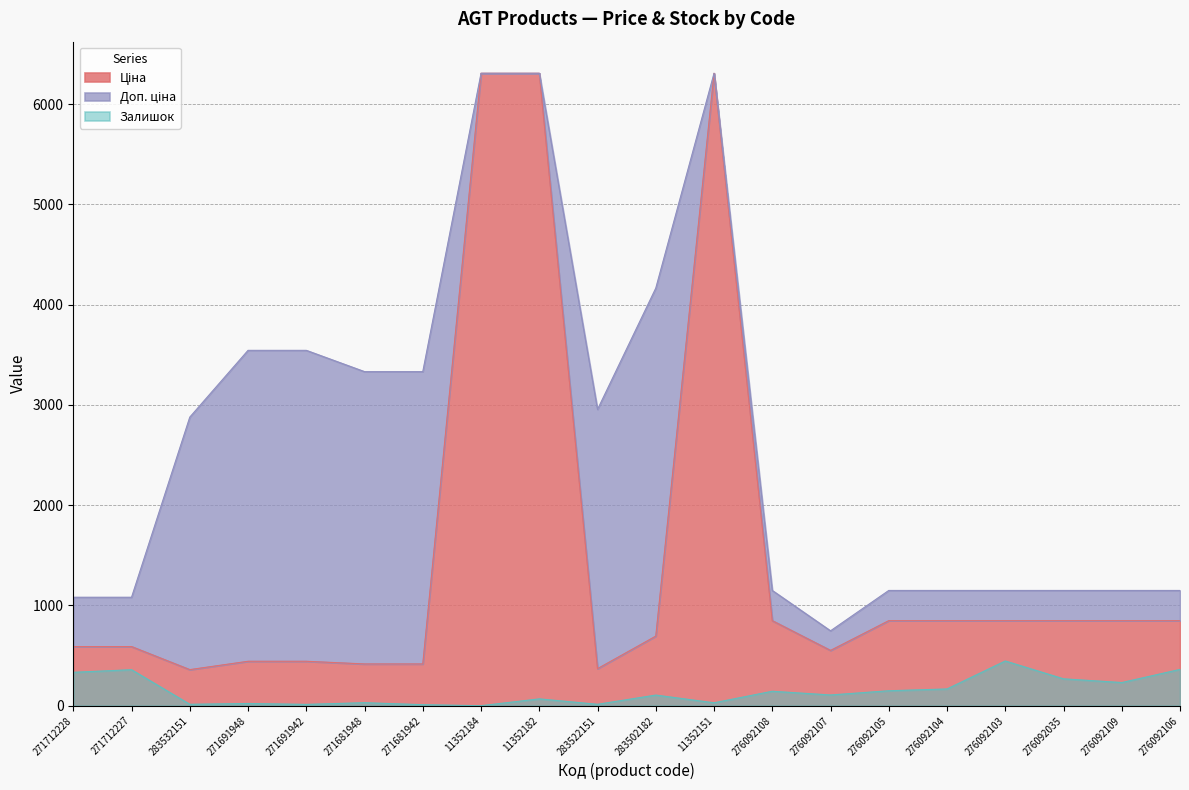

List the series in order of their peak value, highest first.

Ціна, Доп. ціна, Залишок